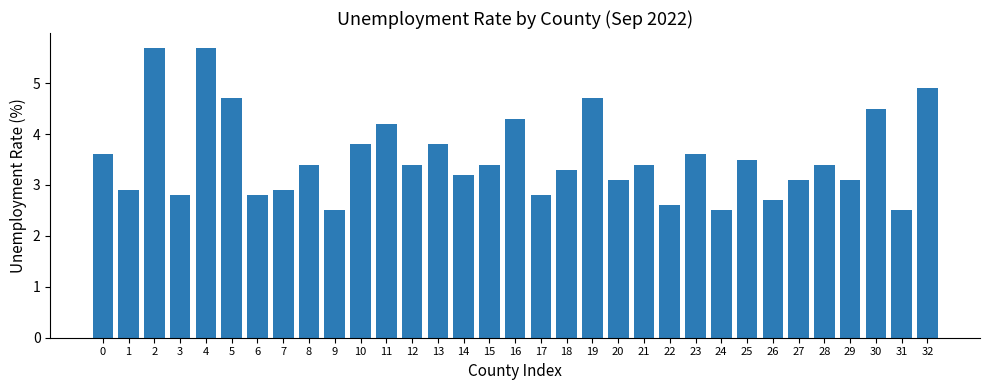

What is the minimum value shown in the chart?

2.5